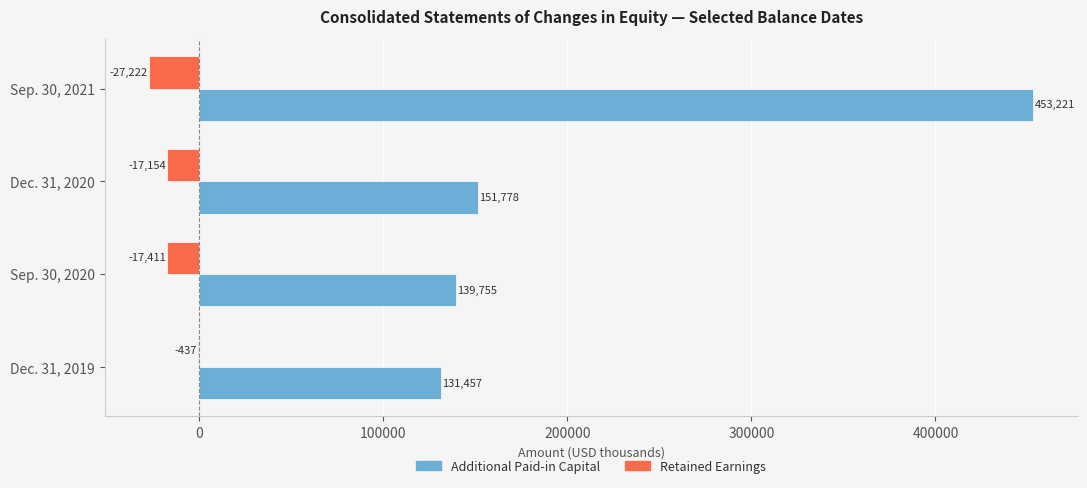

Is the value of Retained Earnings at Dec. 31, 2020 greater than the value of Additional Paid-in Capital at Sep. 30, 2020?

No